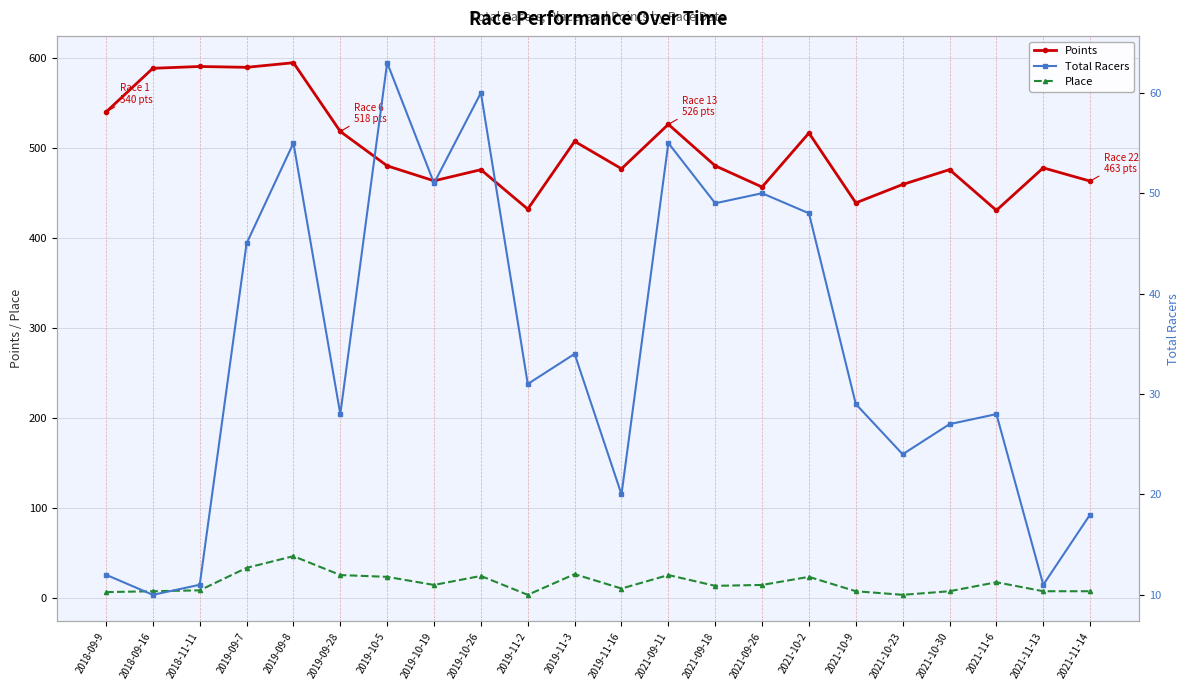

What is the average value of the Total Racers series?

34.5